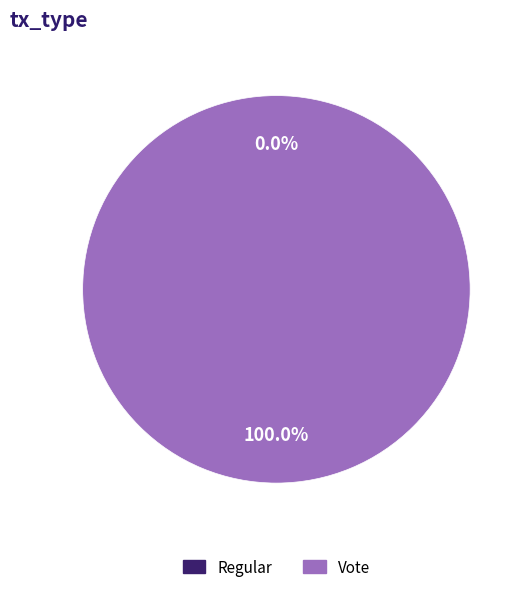

Rank the categories by value from lowest to highest.

Regular, Vote